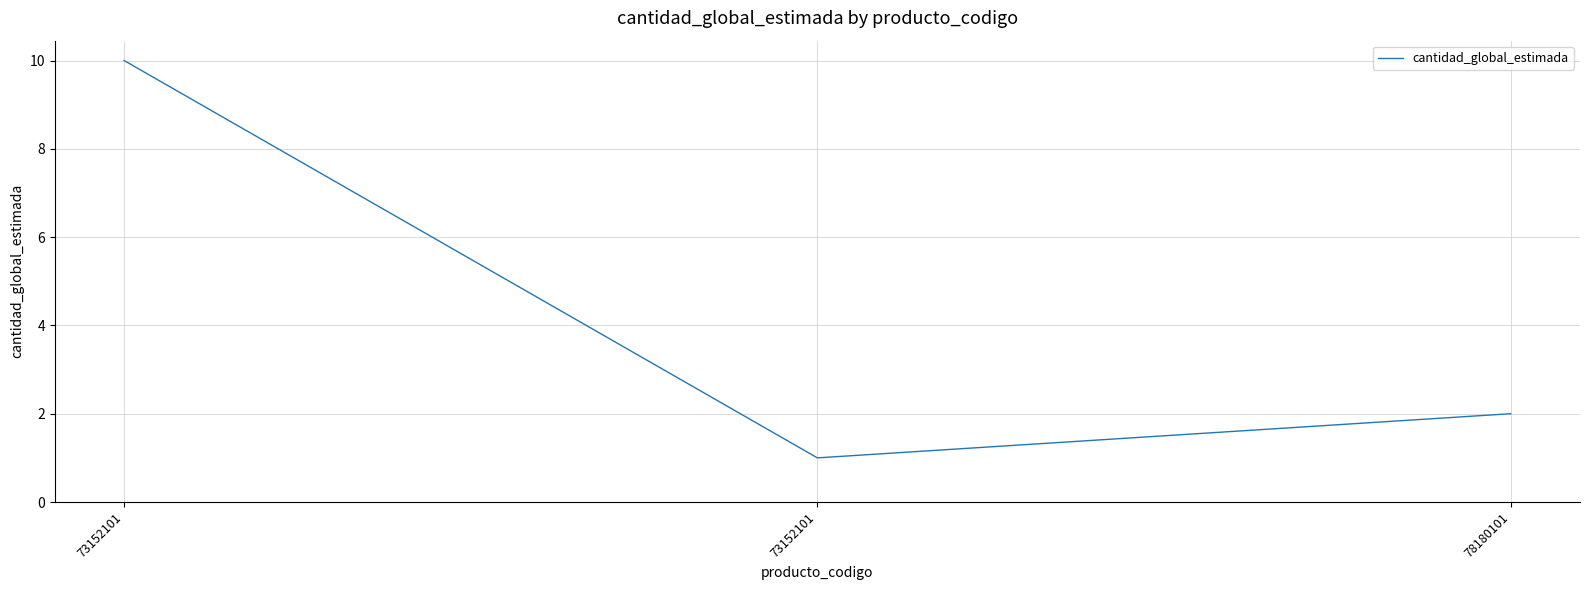

What value does the data have at 78180101?

2